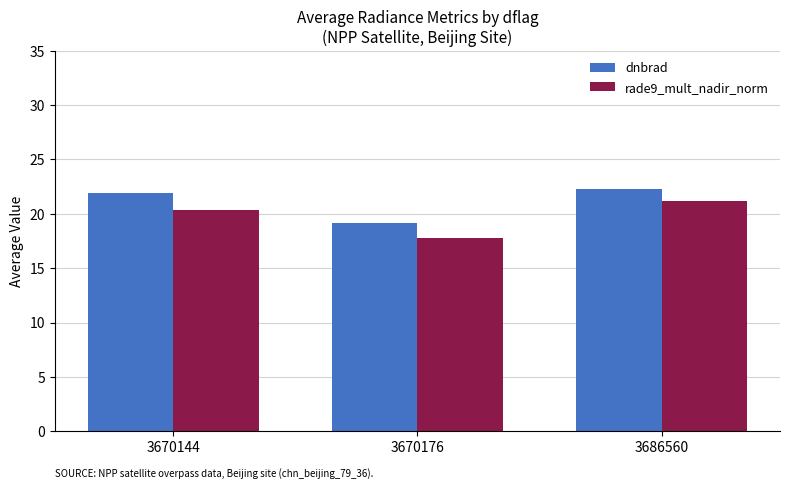

Between 3670144 and 3670176, which series saw the biggest shift?

dnbrad